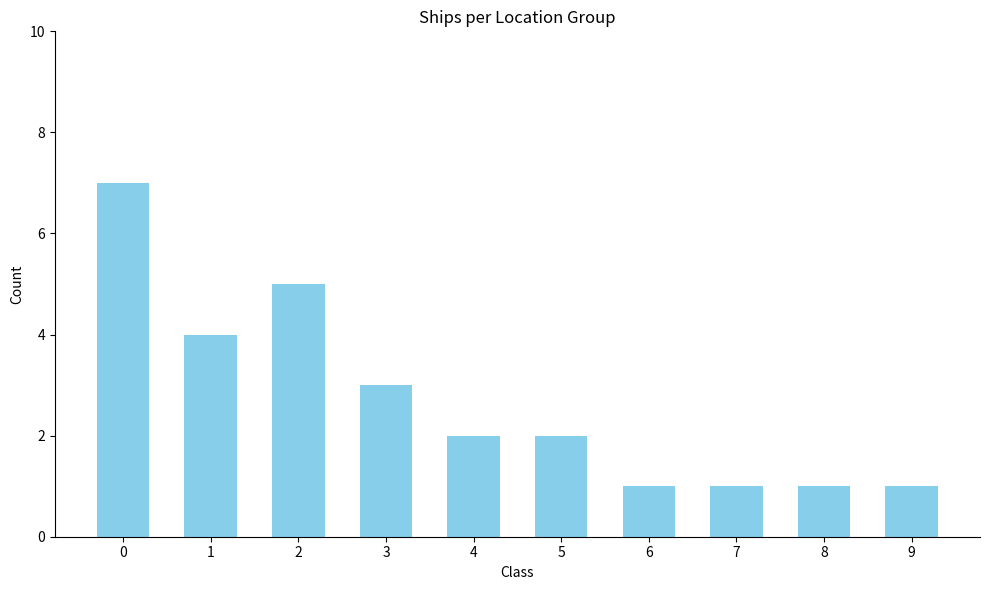

What is the average value?

3